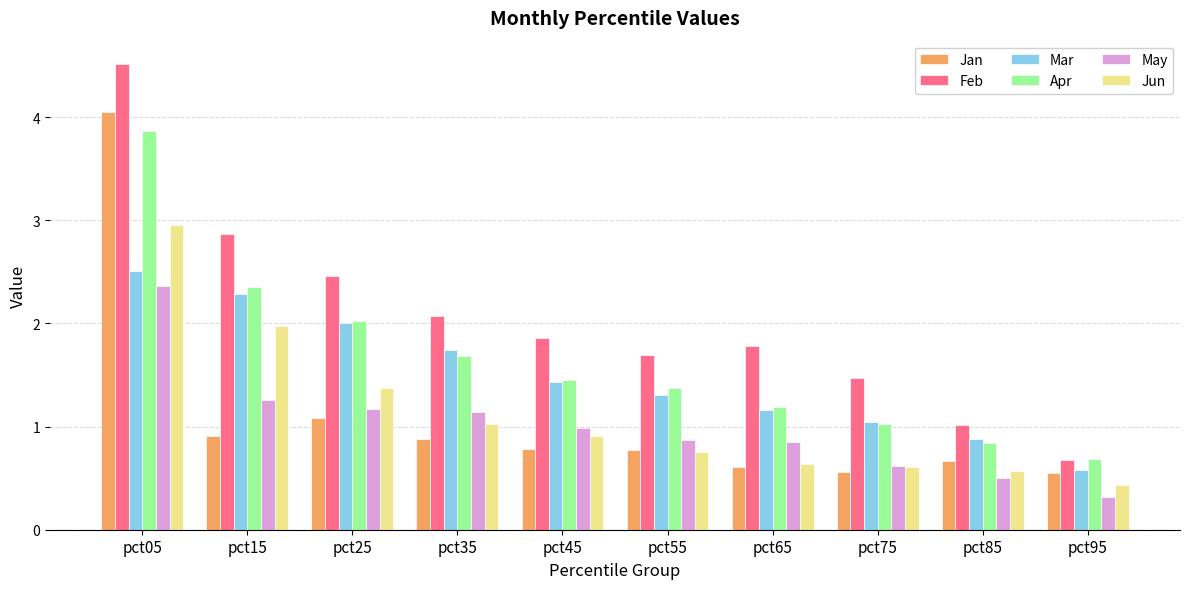

How many data points does each series have?

10